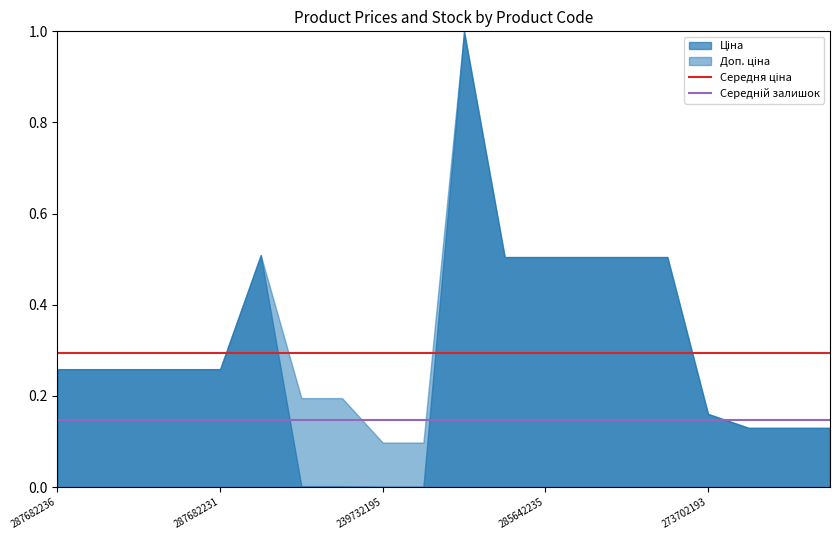

At which label does Середній залишок reach its peak?

287682236